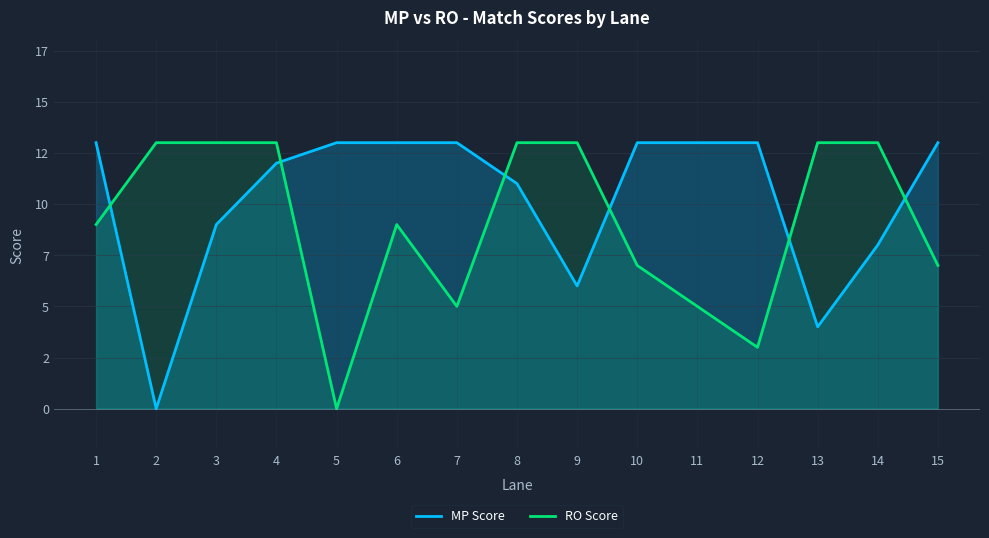

Which series has the largest total across all categories?

MP Score